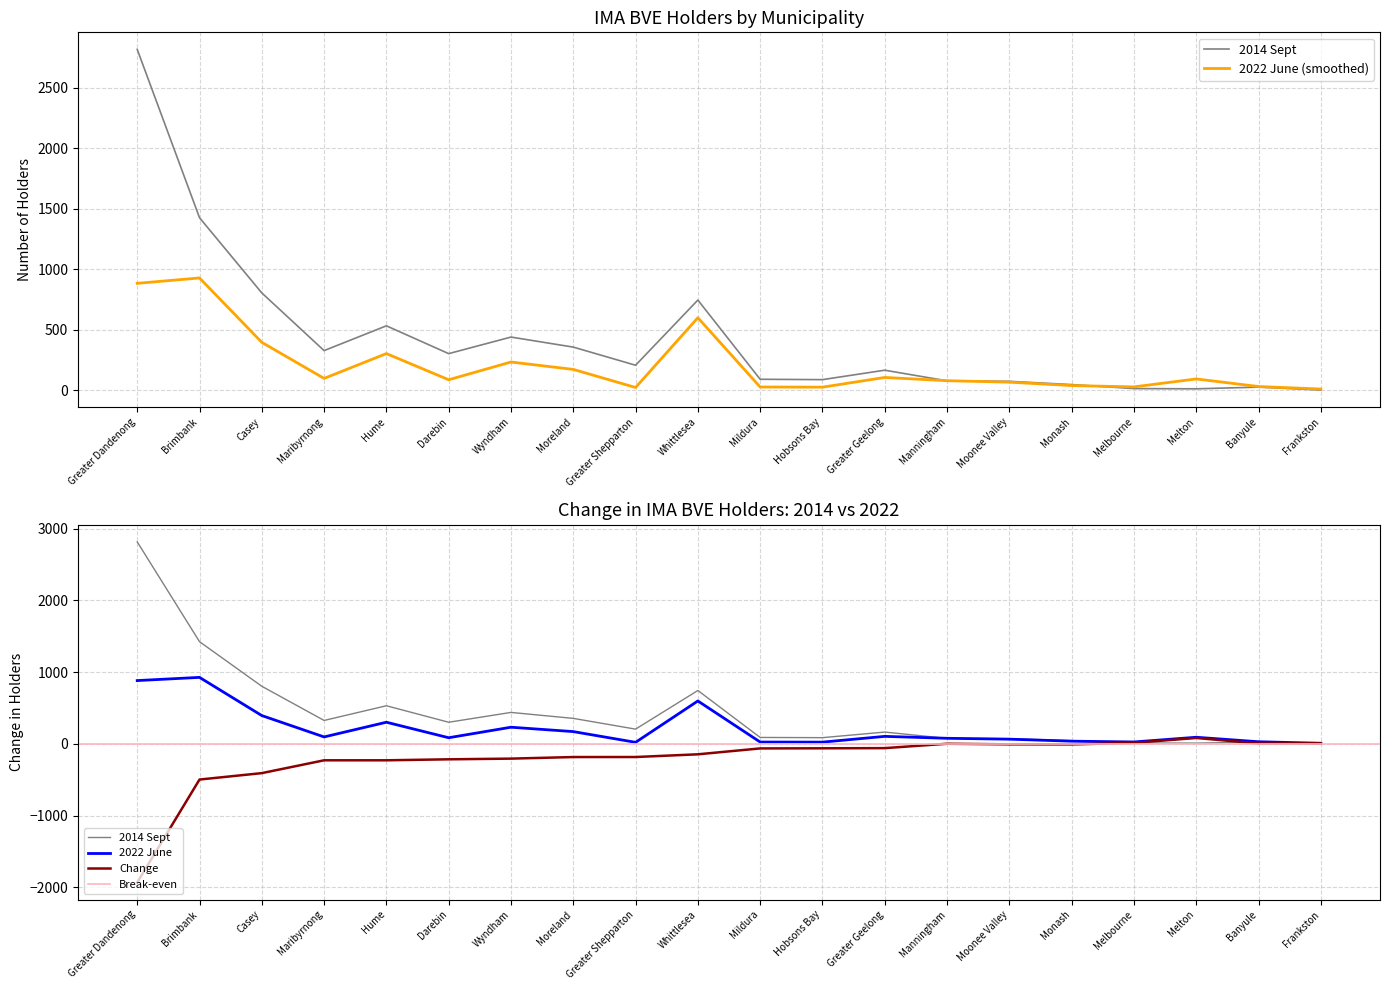

What is the label of the 1st point from the right?

Frankston